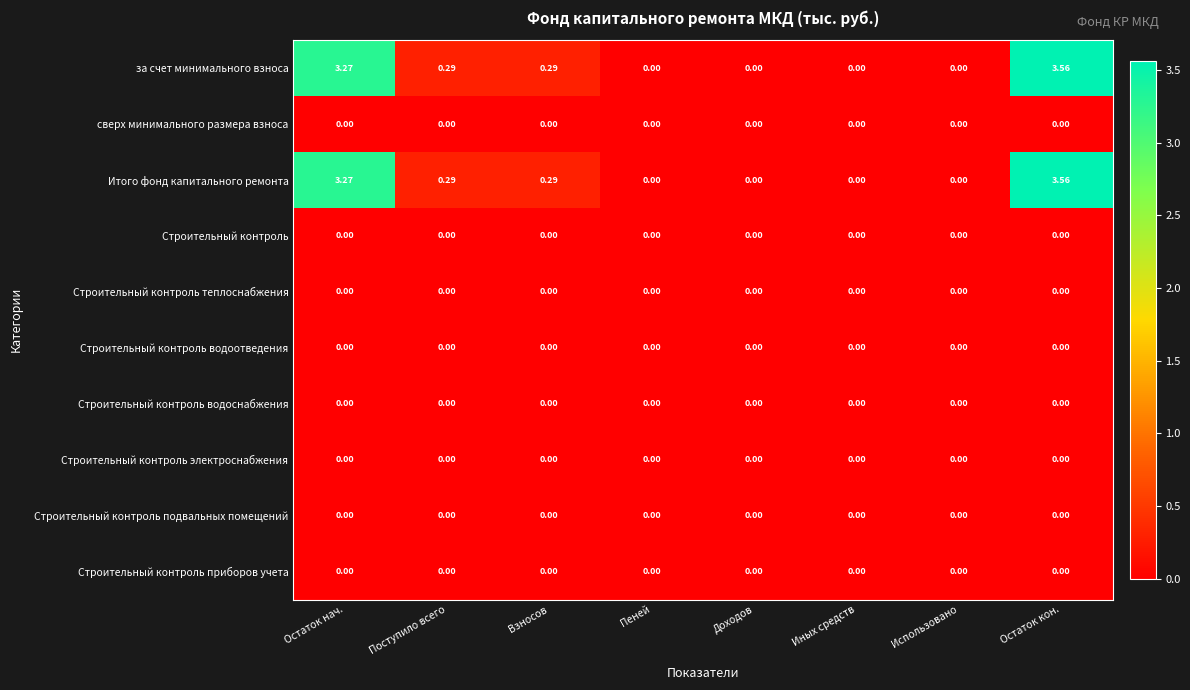

Which label corresponds to the largest value in the chart?

Остаток кон.